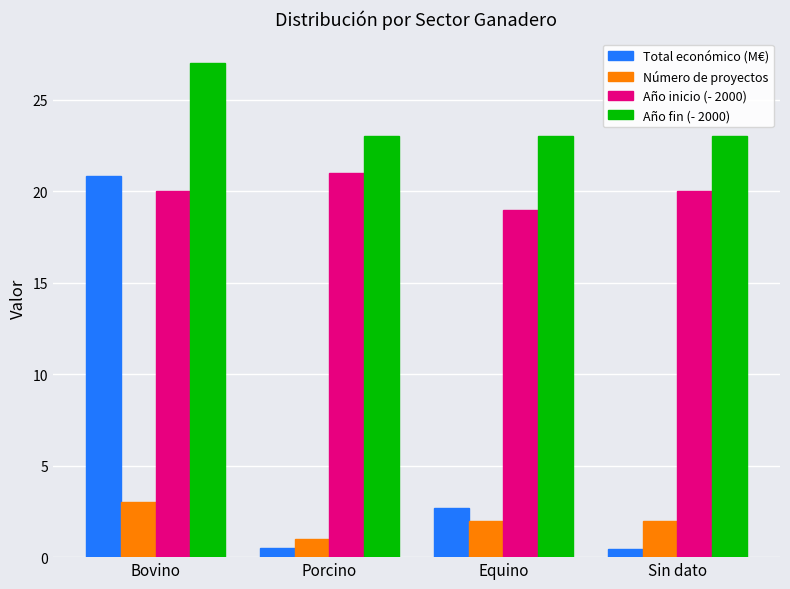

Reading left to right, list all the values displayed in this chart.

Total económico (M€): Bovino=20.9	Porcino=0.5	Equino=2.7	Sin dato=0.5
Número de proyectos: Bovino=3.0	Porcino=1.0	Equino=2.0	Sin dato=2.0
Año inicio (- 2000): Bovino=20.0	Porcino=21.0	Equino=19.0	Sin dato=20.0
Año fin (- 2000): Bovino=27.0	Porcino=23.0	Equino=23.0	Sin dato=23.0